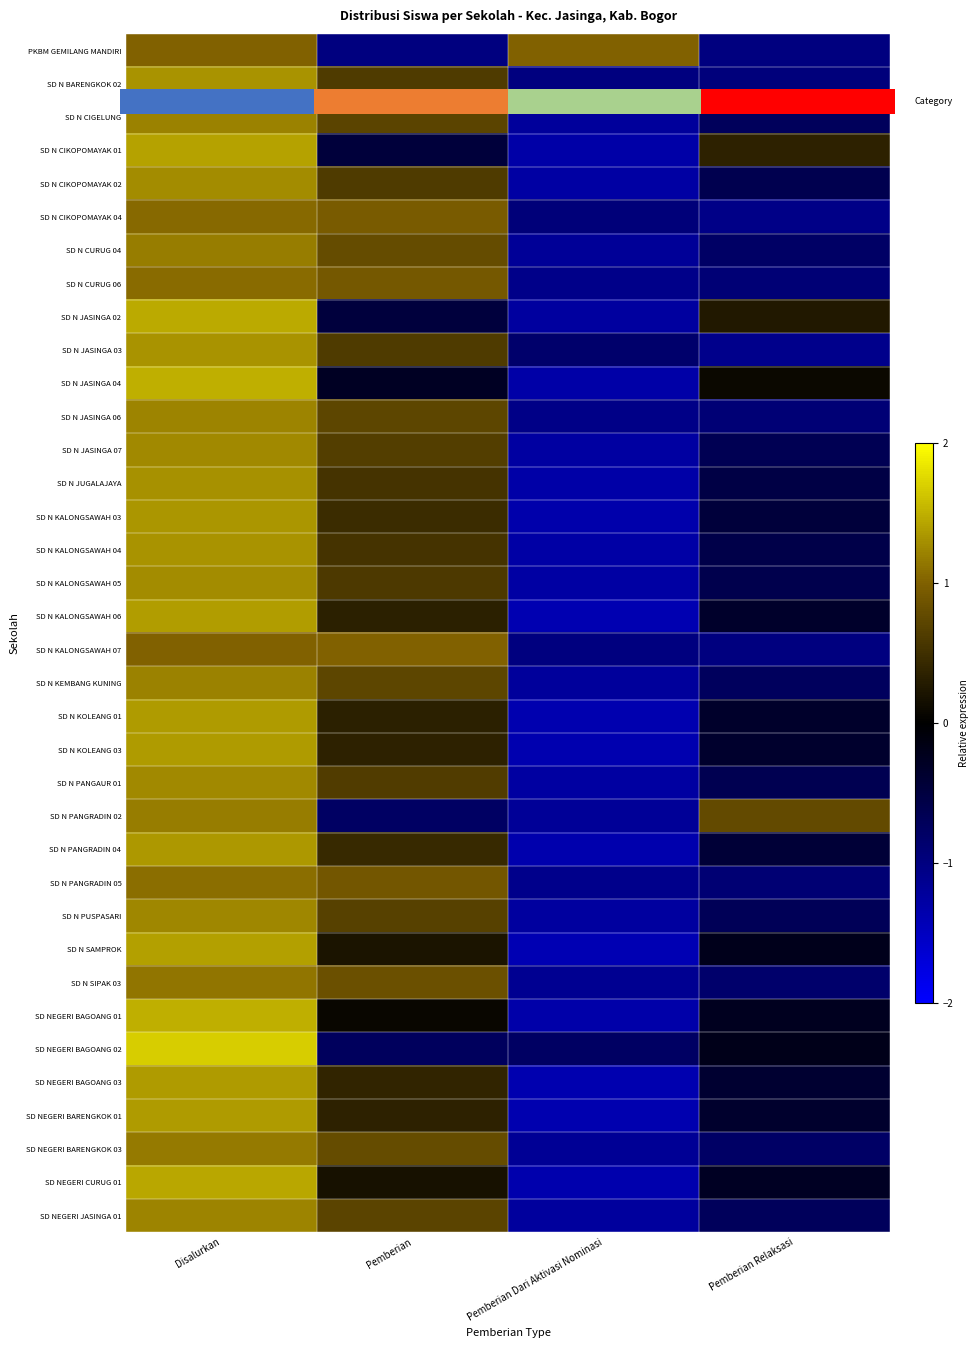

What is the maximum value for SD N KALONGSAWAH 04?

1.3